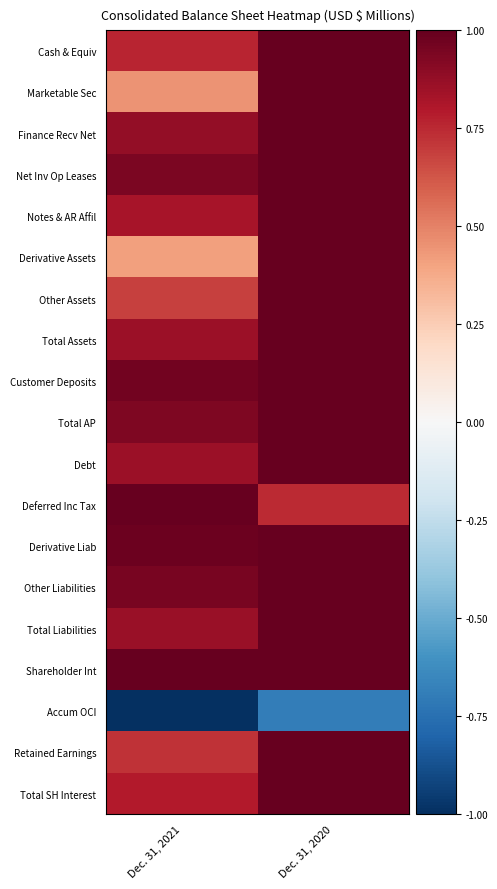

What is the total value across all series at Dec. 31, 2020?

17.1